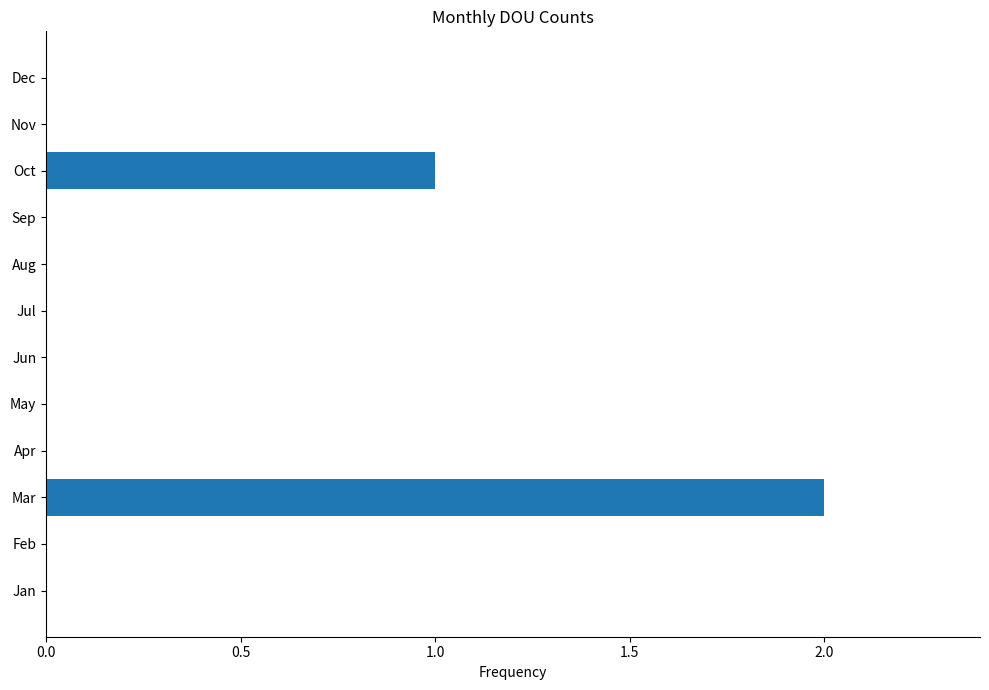

How many data points does each series have?

12